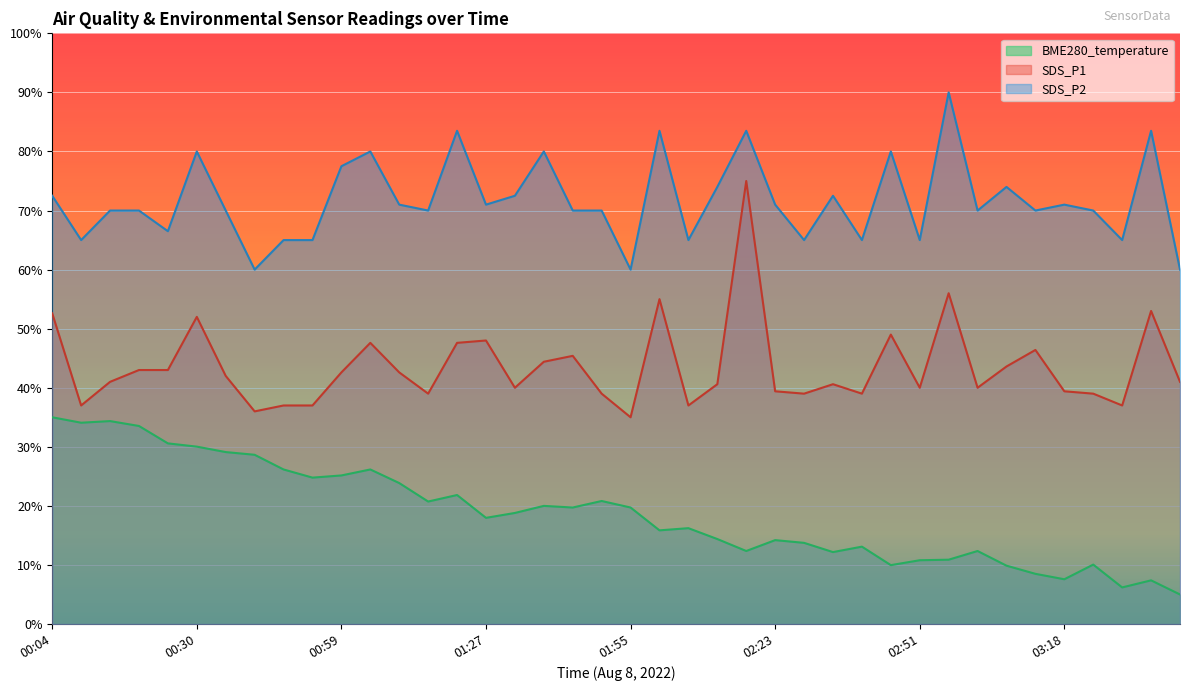

Count the number of categories in the chart.

40